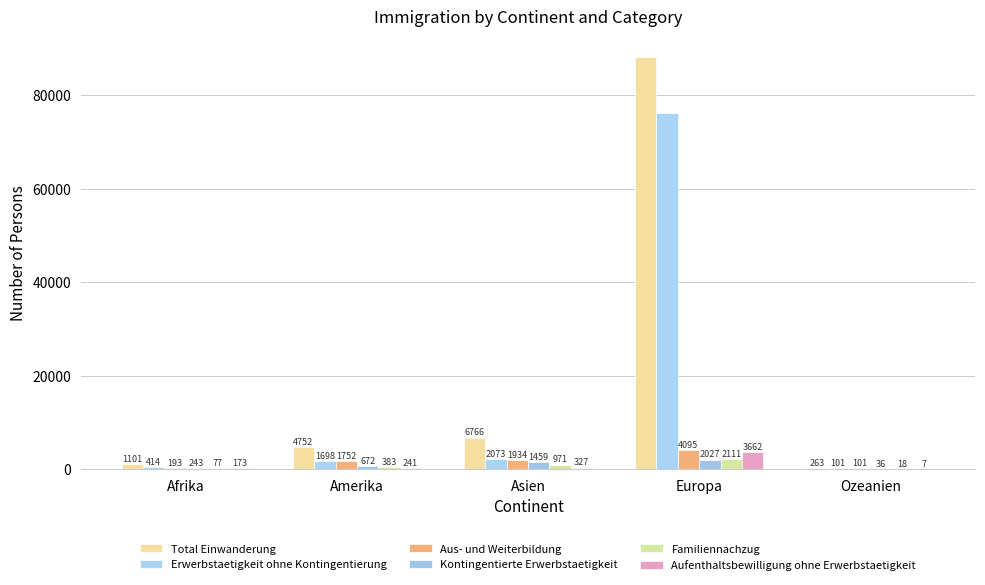

What is the difference between the maximum and minimum values in the Familiennachzug series?

2093